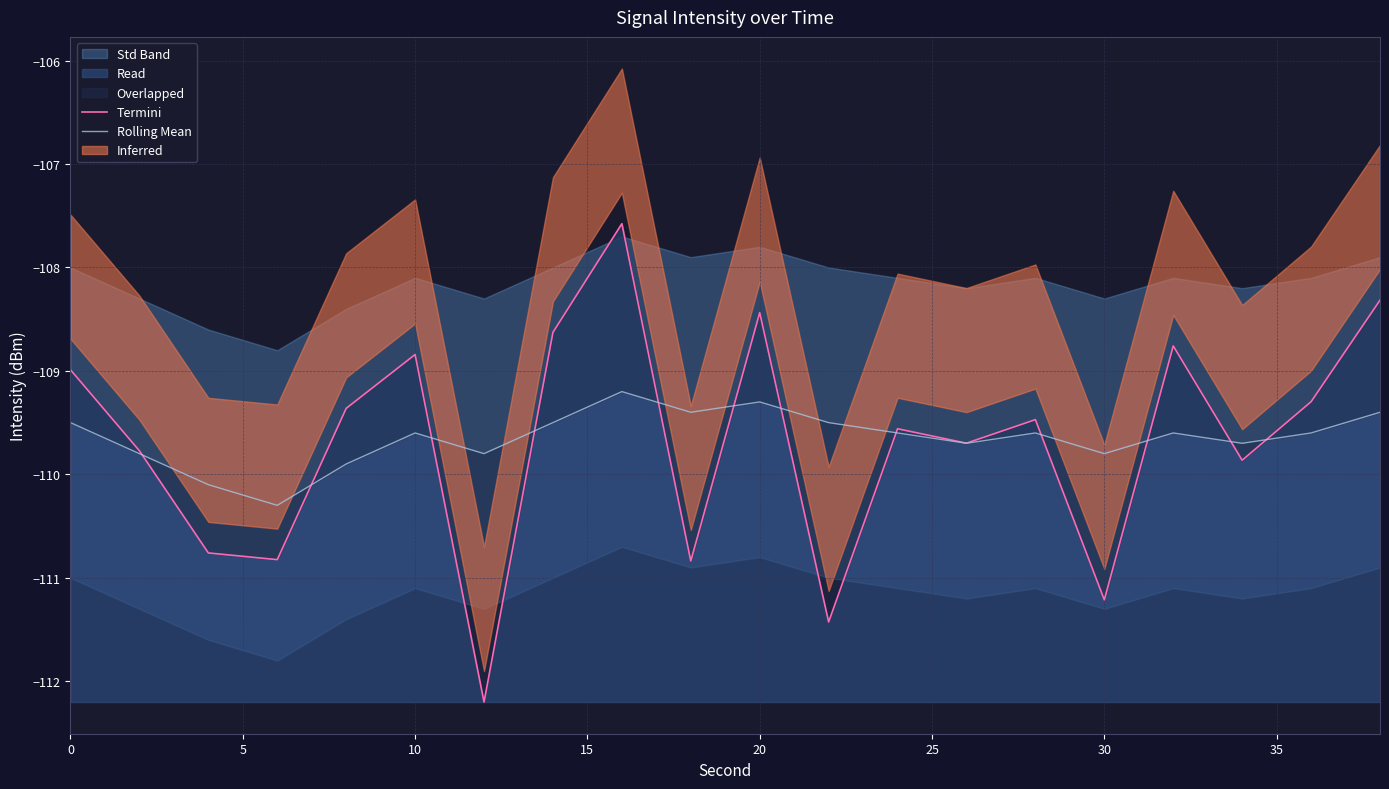

What is the highest value of the Termini series?

-107.6